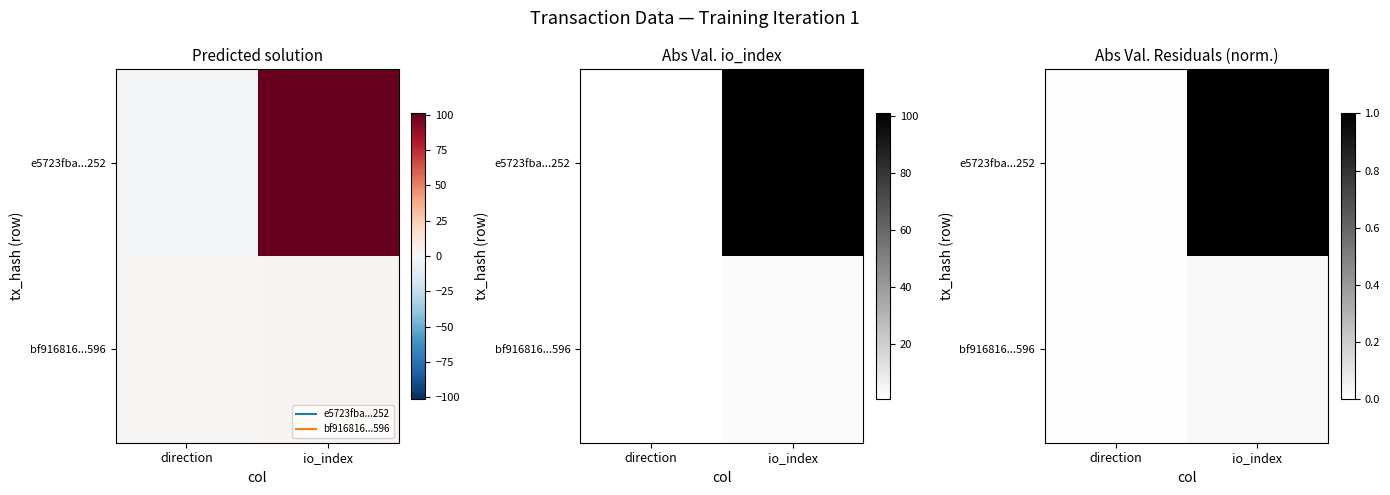

What is the highest value of the e5723fba...252 series?

1.0